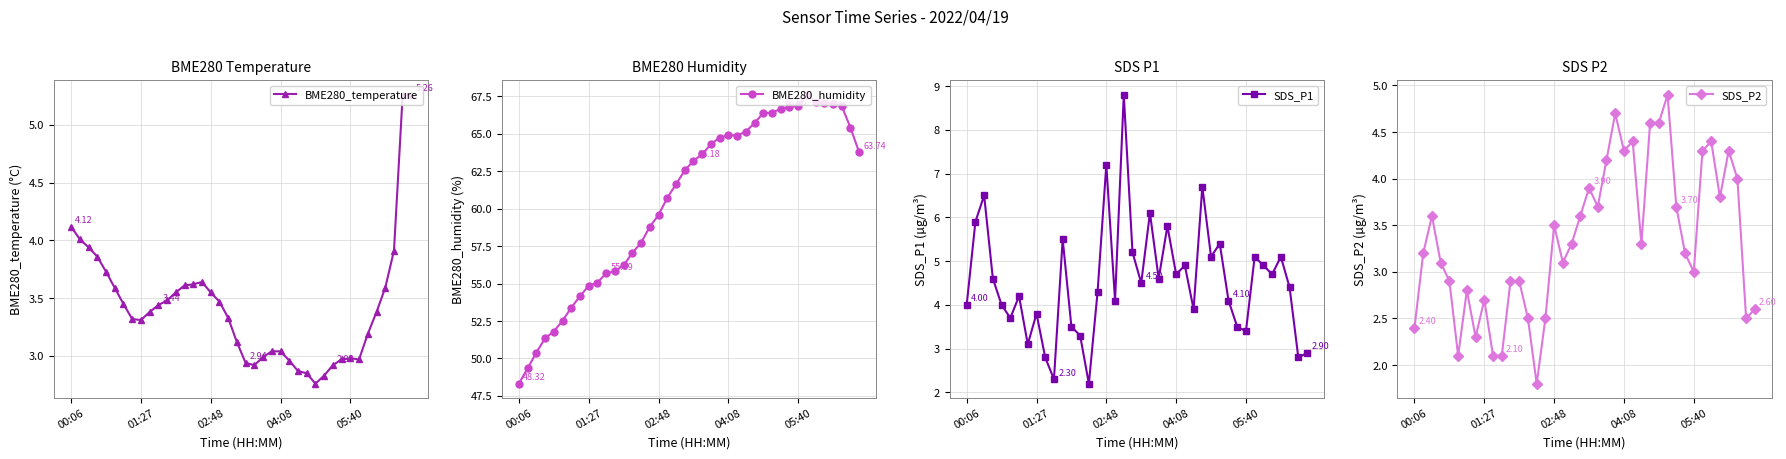

What is the approximate value of BME280_temperature at 5?

3.6